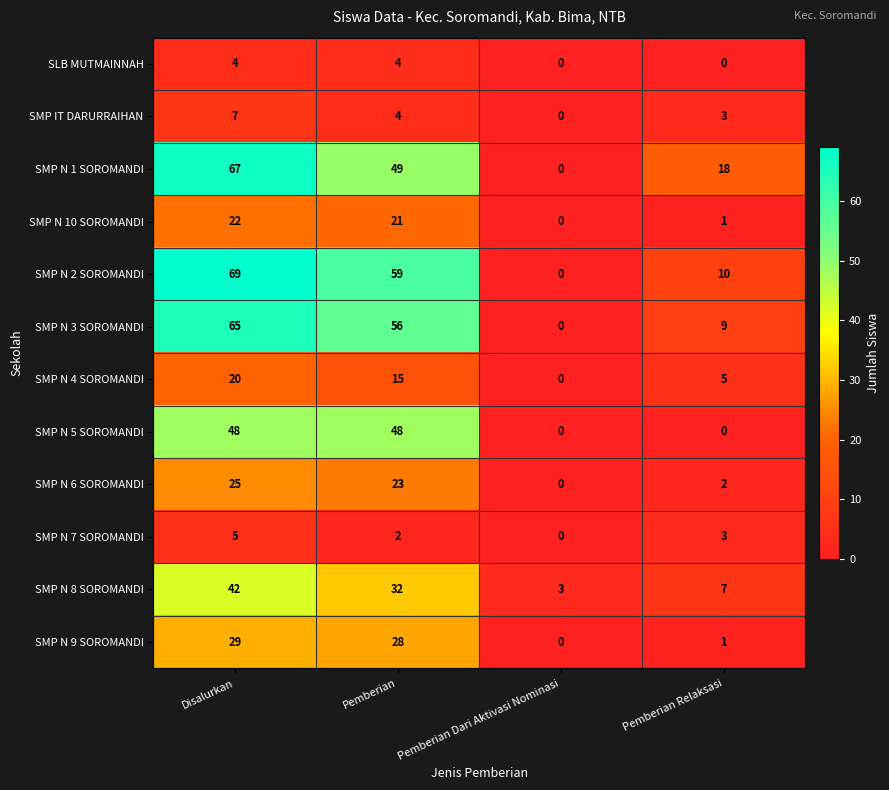

At which category is the sum across all series the highest?

Disalurkan